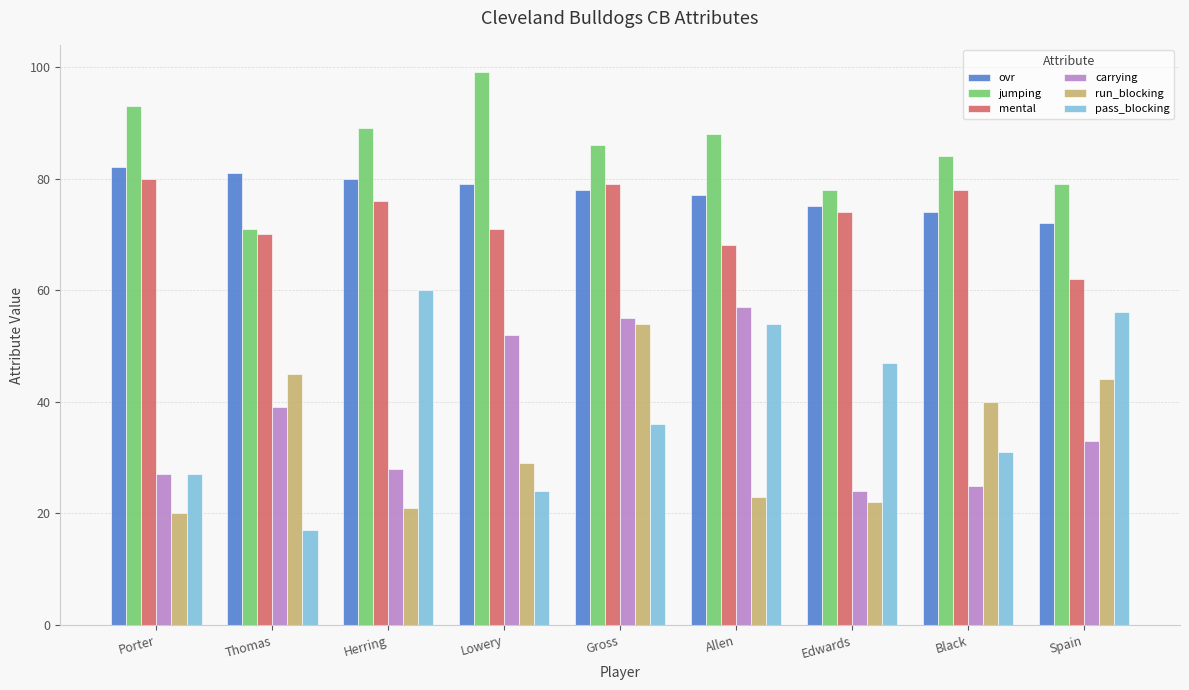

What is the difference between the highest and lowest values at Gross?

50